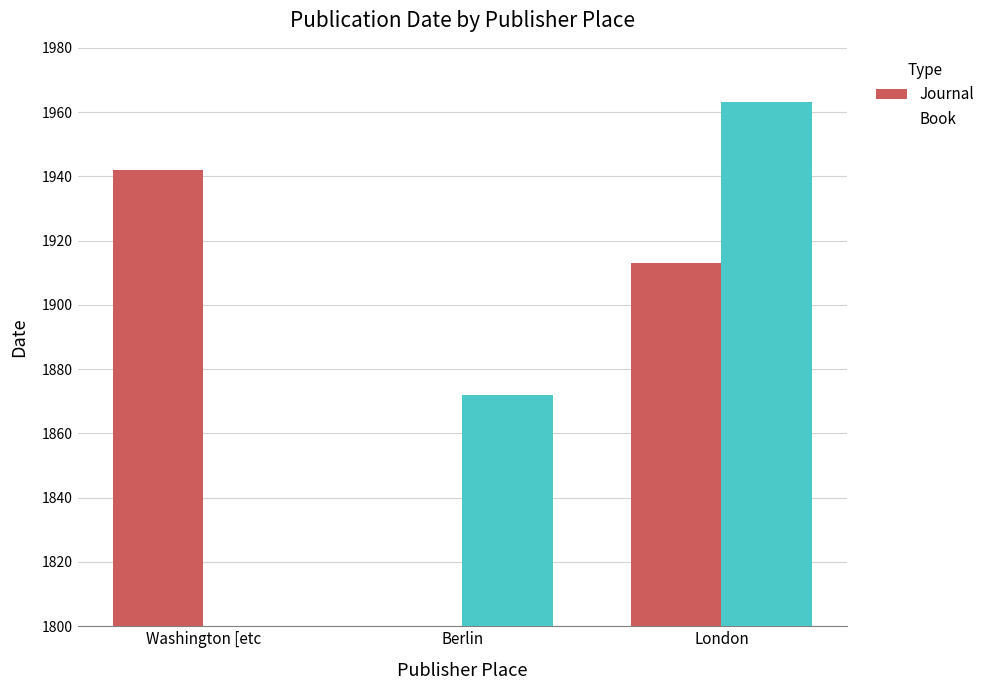

List the labels in order of Journal value, largest first.

Washington [etc, London, Berlin